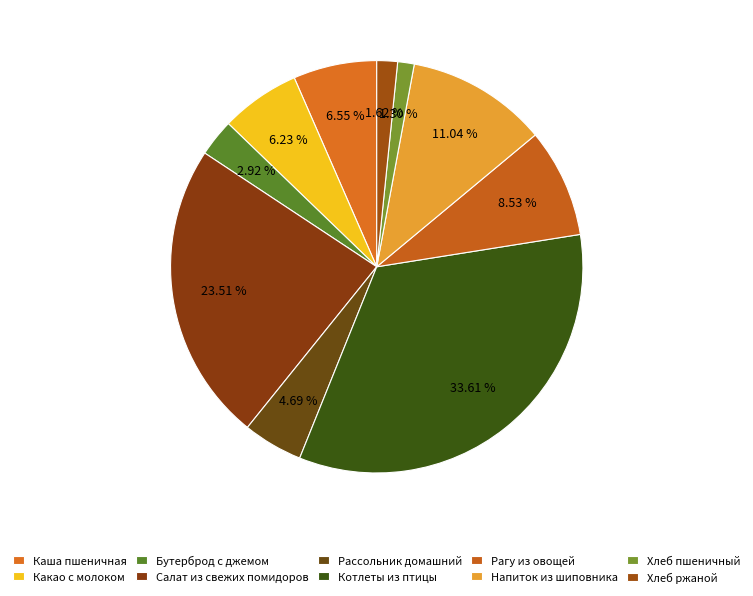

Approximately how many times larger is the value at Каша пшеничная compared to Какао с молоком?

1.1